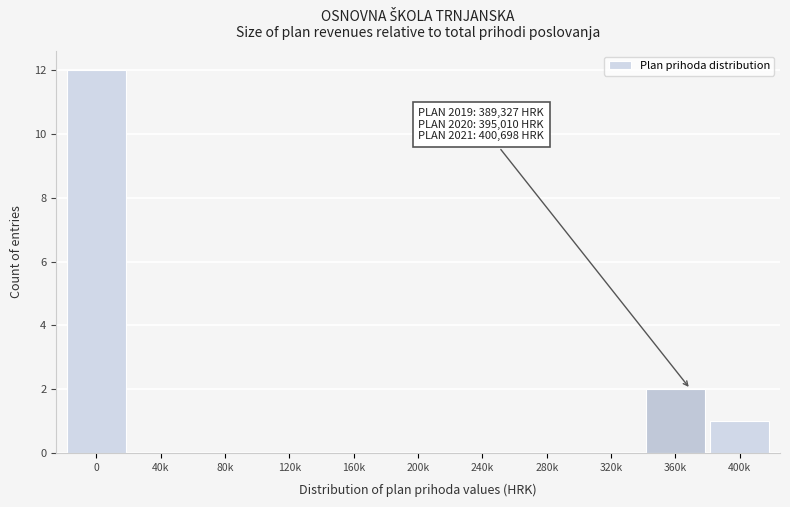

Reading left to right, list all the values displayed in this chart.

0=12	40k=0	80k=0	120k=0	160k=0	200k=0	240k=0	280k=0	320k=0	360k=2	400k=1